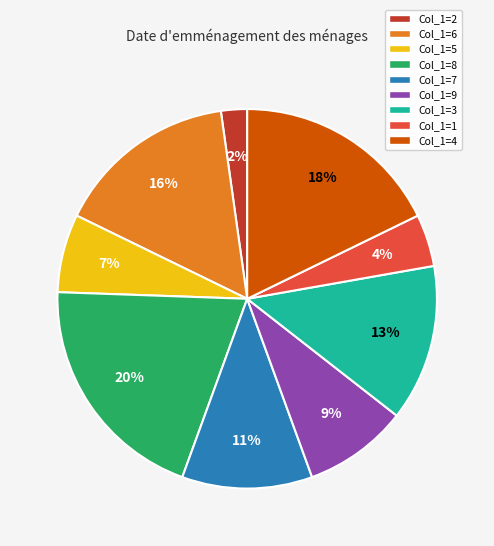

How many slices are in this pie chart?

9